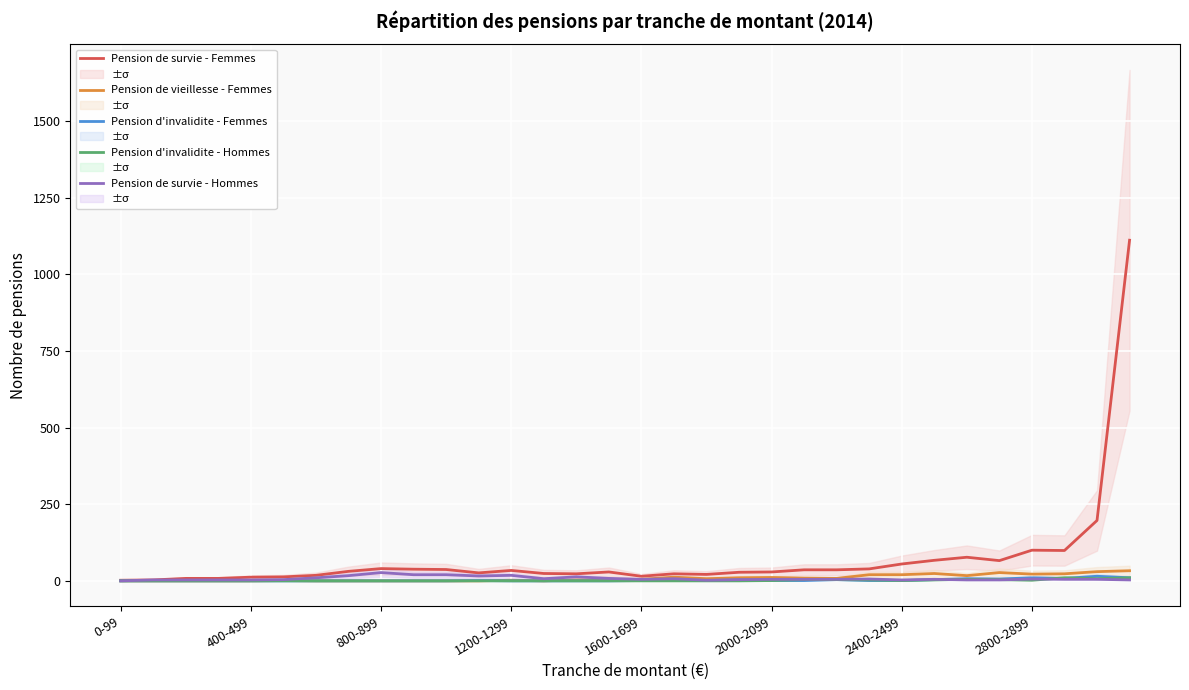

Is the value of Pension de survie - Hommes at 800-899 greater than the value of Pension de survie - Femmes at 11?

No